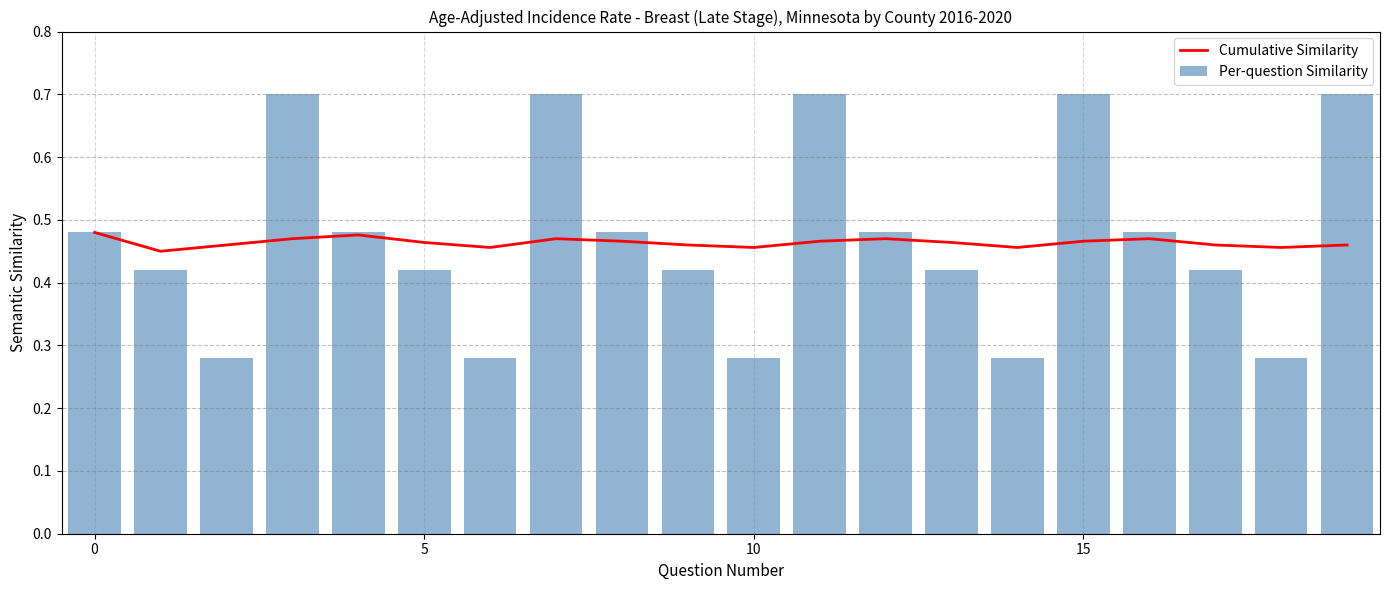

Reading left to right, list all the values displayed in this chart.

Cumulative Similarity: 0.5	0.5	0.5	0.5	0.5	0.5	0.5	0.5	0.5	0.5	0.5	0.5	0.5	0.5	0.5	0.5	0.5	0.5	0.5	0.5
Per-question Similarity: 0.5	0.4	0.3	0.7	0.5	0.4	0.3	0.7	0.5	0.4	0.3	0.7	0.5	0.4	0.3	0.7	0.5	0.4	0.3	0.7